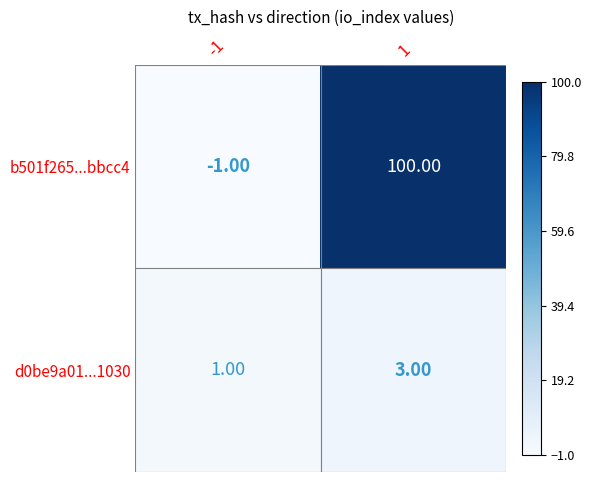

At which category is the sum across all series the highest?

1